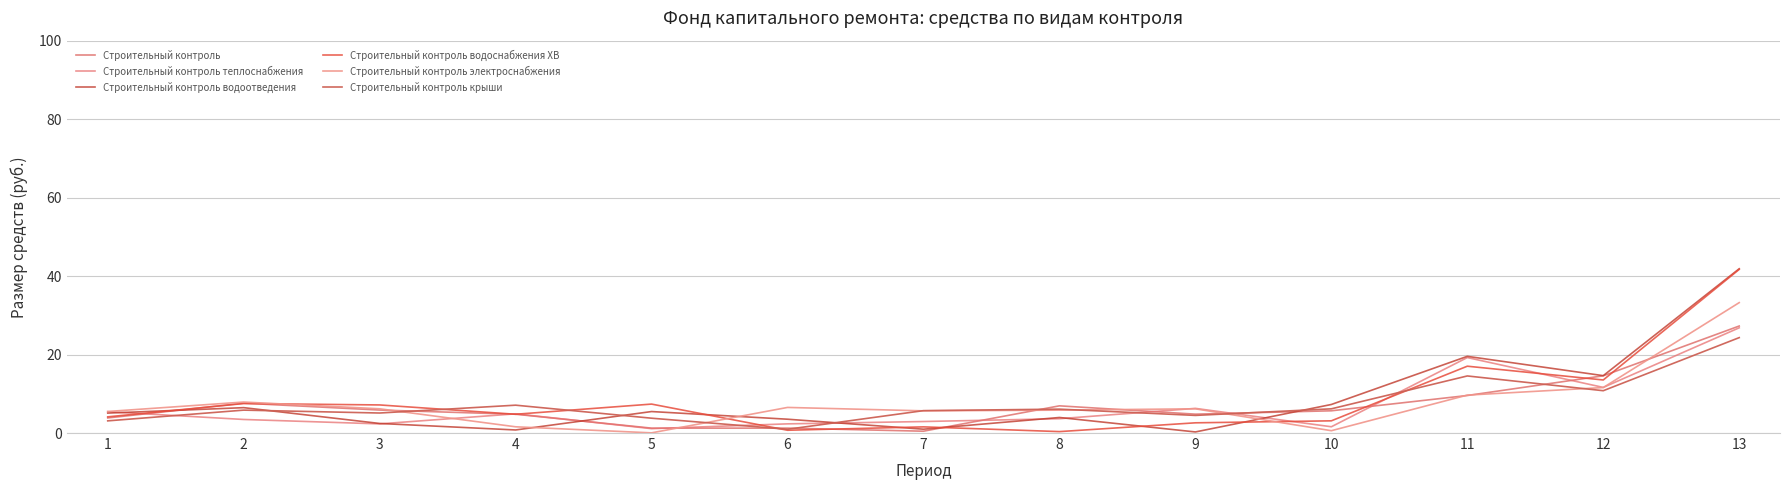

The Строительный контроль series shows 7.6 at 2. True or false?

True